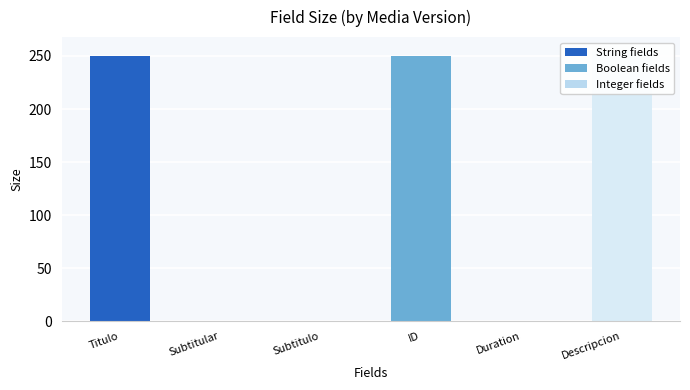

Reading left to right, what are all the values shown in this chart?

250	0	0	250	0	255